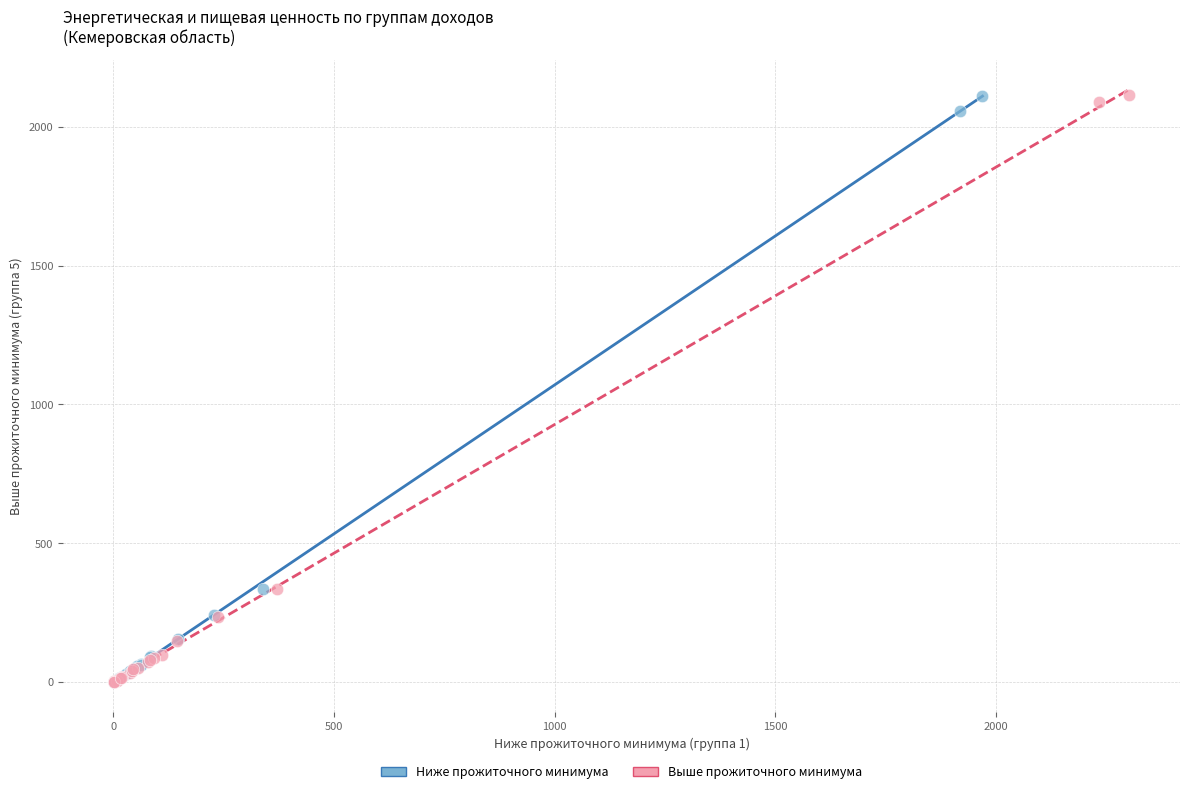

Which series has the widest spread of Y values?

Выше прожиточного минимума